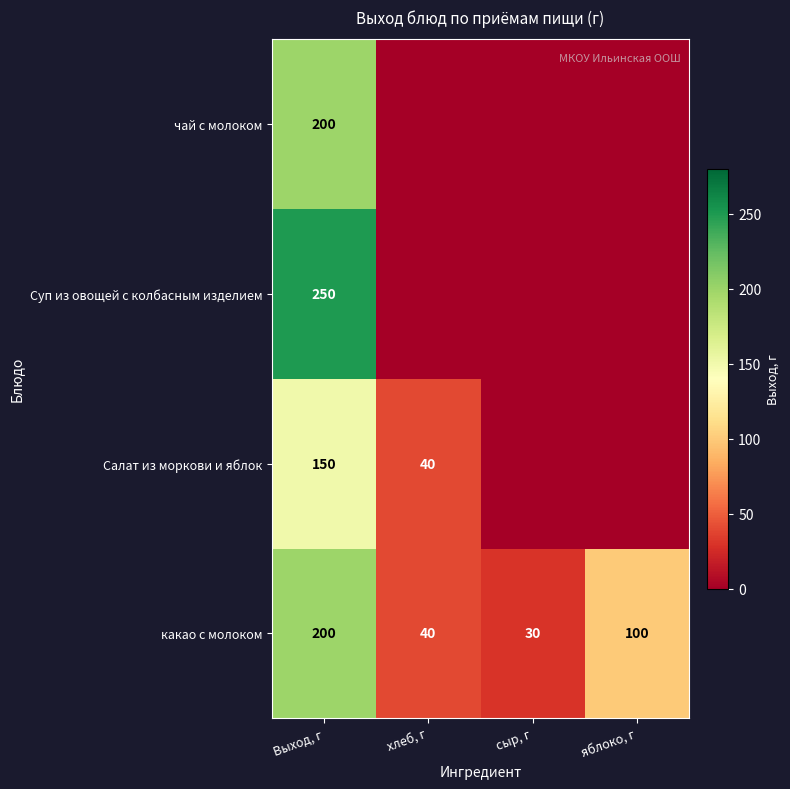

The value of какао с молоком at хлеб, г is 40. True or false?

True